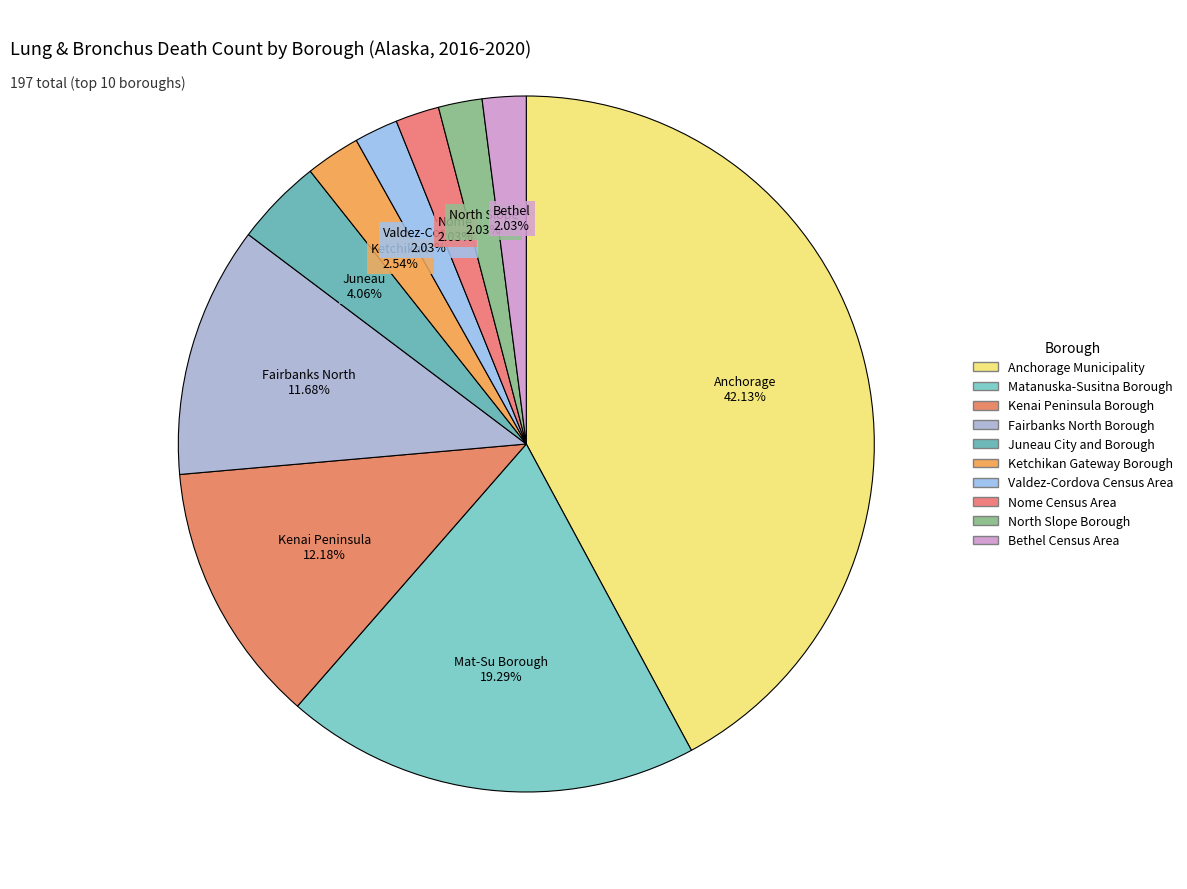

Does Kenai Peninsula Borough account for over 50% of the chart?

No